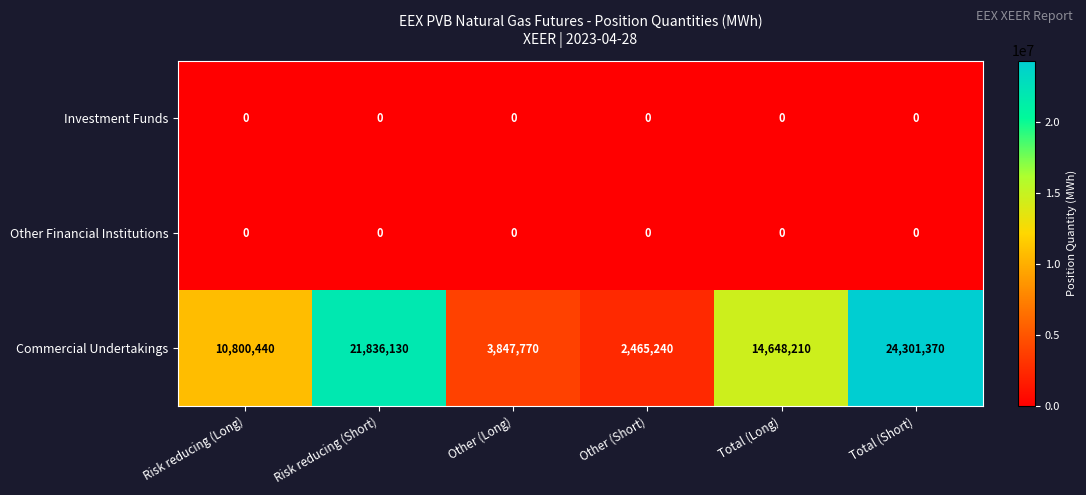

What is the spread (max minus min) of values at Other (Long)?

3847770